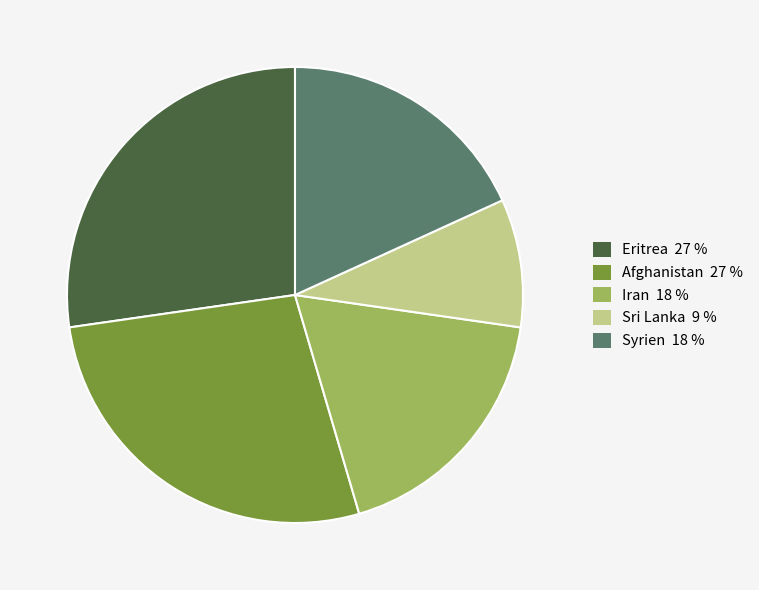

Is there a majority slice in this chart?

No